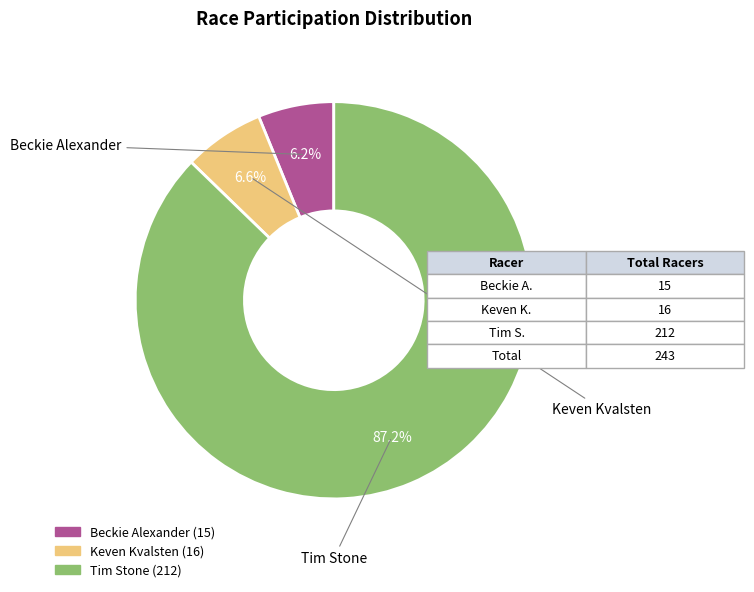

Does any single category account for the majority?

Yes